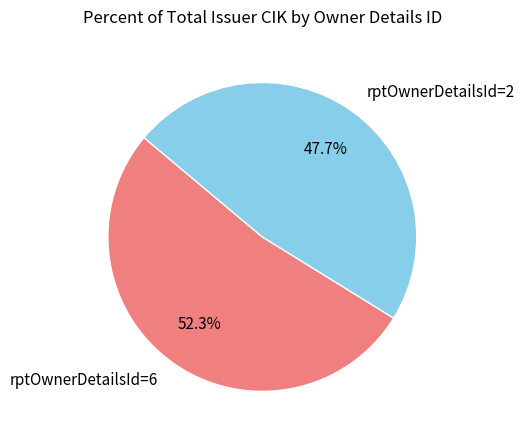

What is the total percentage of rptOwnerDetailsId=2 and rptOwnerDetailsId=6?

100.0%